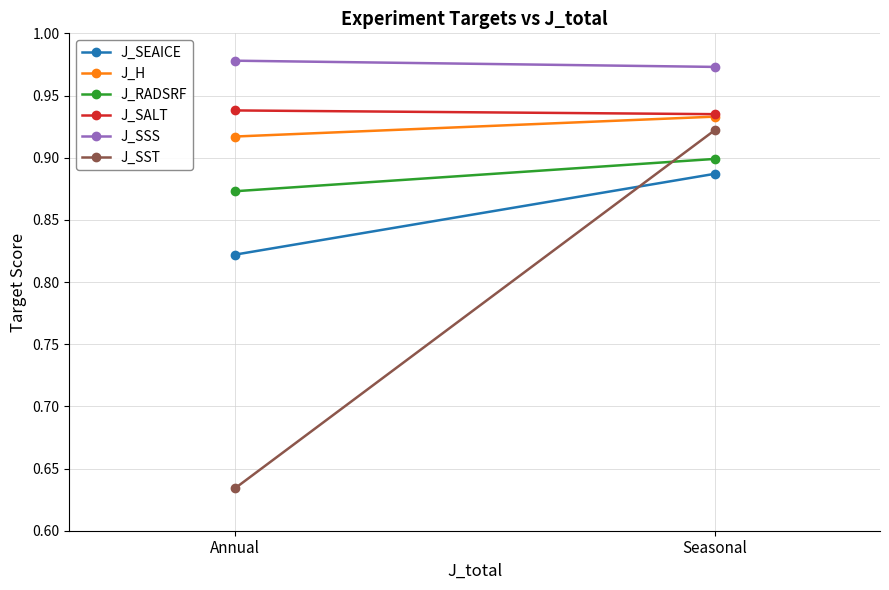

Rank the categories by J_SSS value from highest to lowest.

Annual, Seasonal